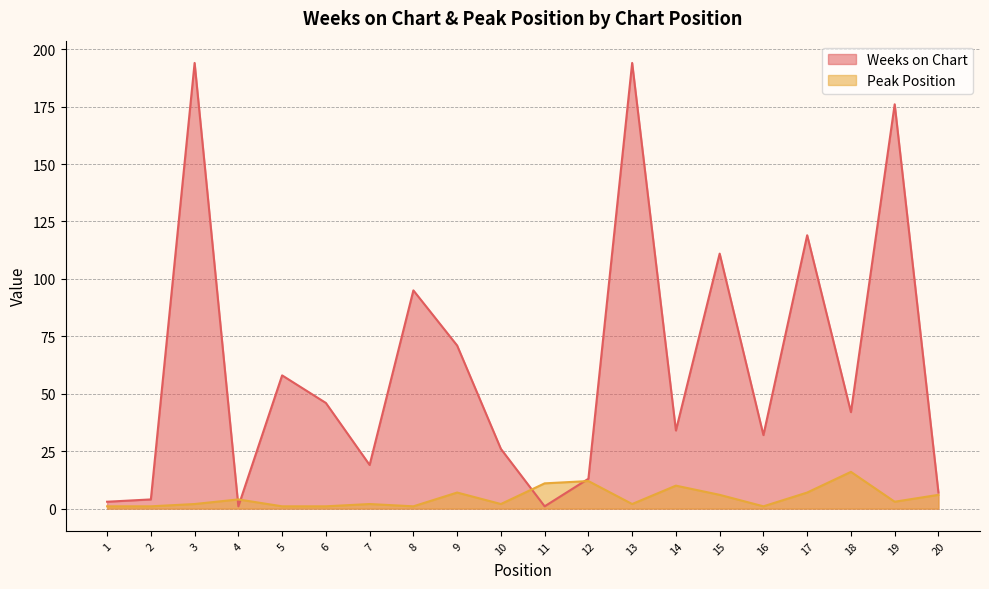

Rank the series at 5 from highest to lowest value.

Weeks on Chart, Peak Position